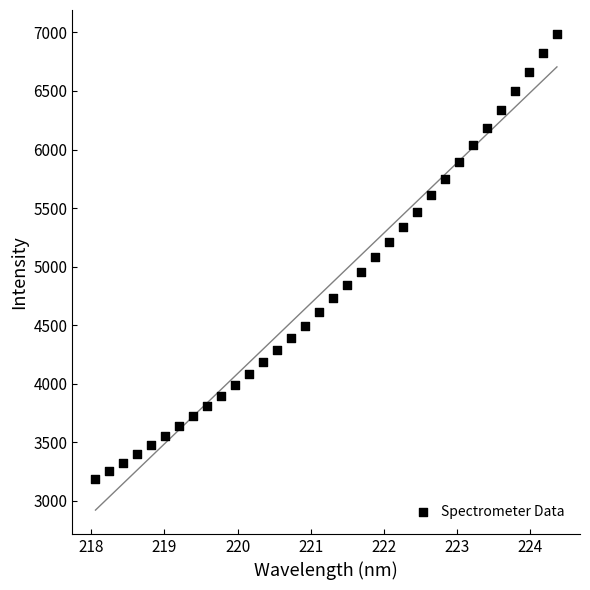

What is the range of X values (max minus min)?

6.3